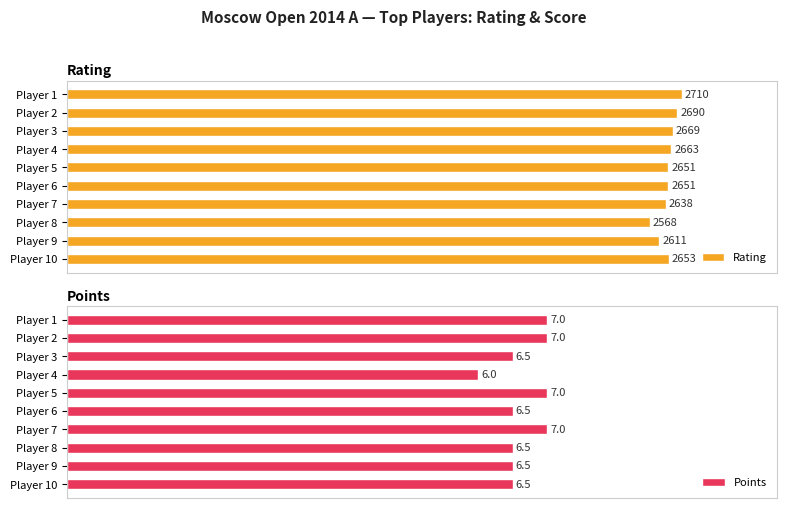

Between Player 2 and Player 5, which series saw the biggest shift?

Rating